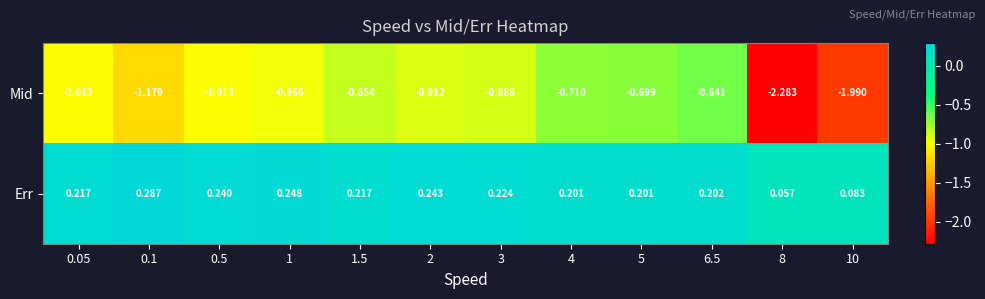

At which category is the sum across all series the highest?

6.5